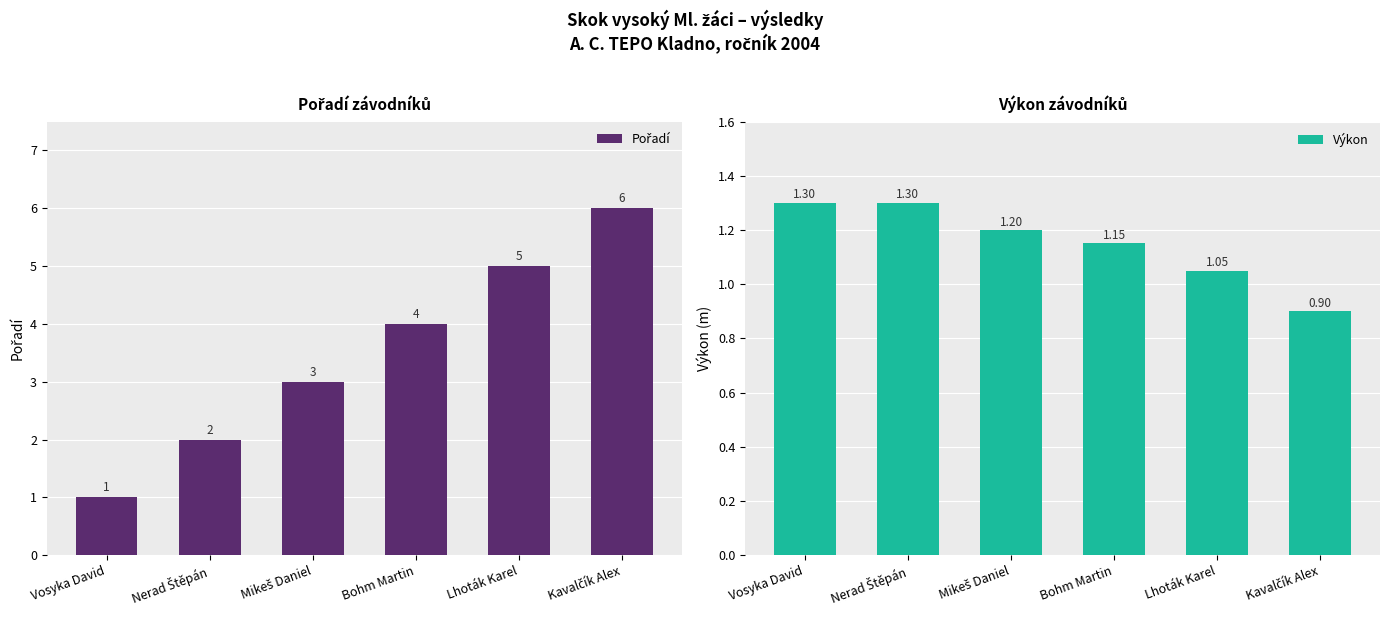

The value of Pořadí at Vosyka David is 1.0. True or false?

True